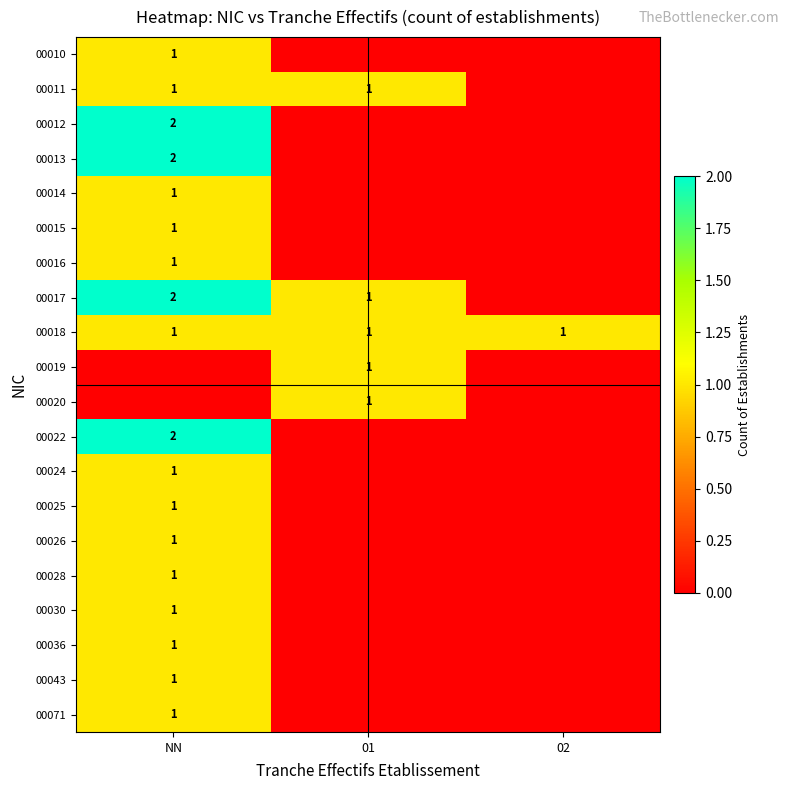

The value of 00018 at NN is 1. True or false?

True